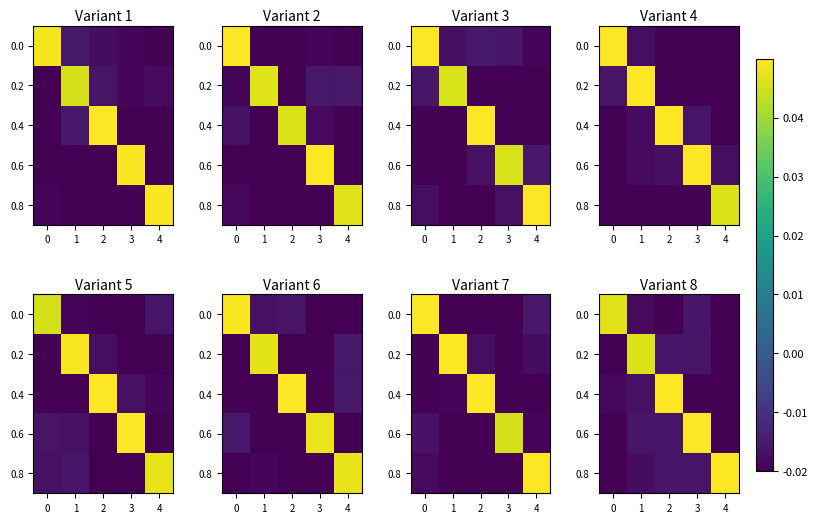

What is the difference between the maximum and minimum values in the 0.0 series?

0.1